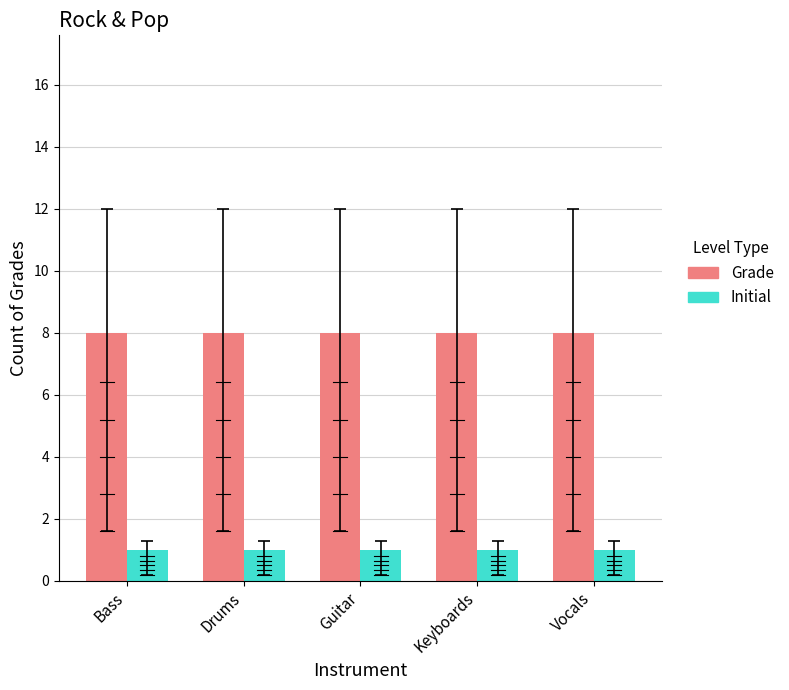

List the series in order of their overall mean, lowest first.

Initial, Grade